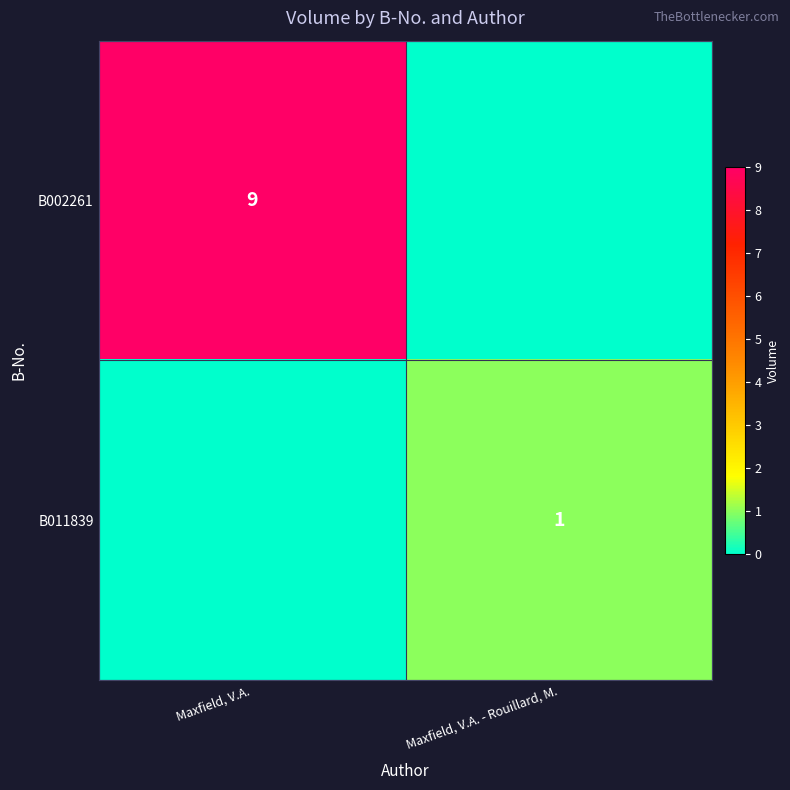

Is it true that B002261 equals 9 at Maxfield, V.A.?

True